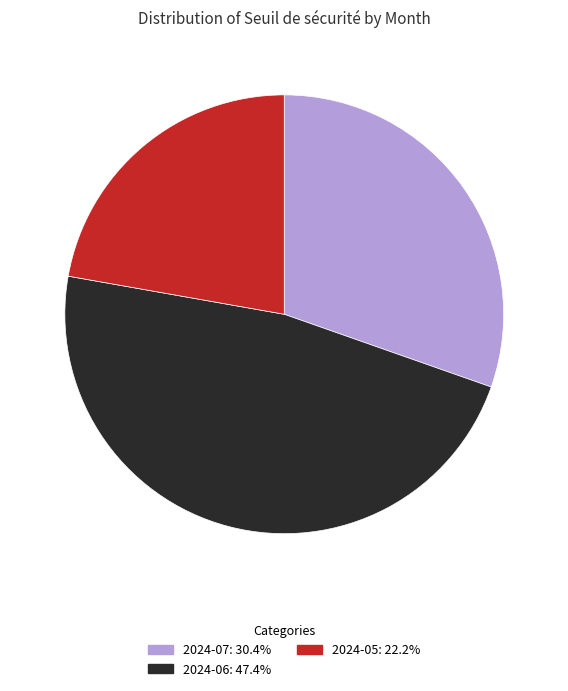

Is there any slice that represents more than half of the pie?

No